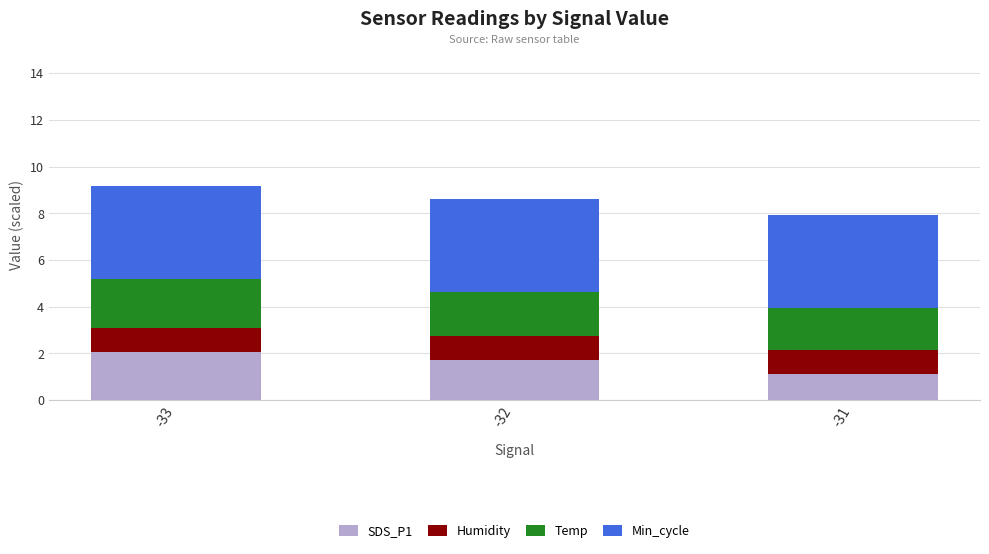

List the labels in order of SDS_P1 value, smallest first.

-31, -32, -33